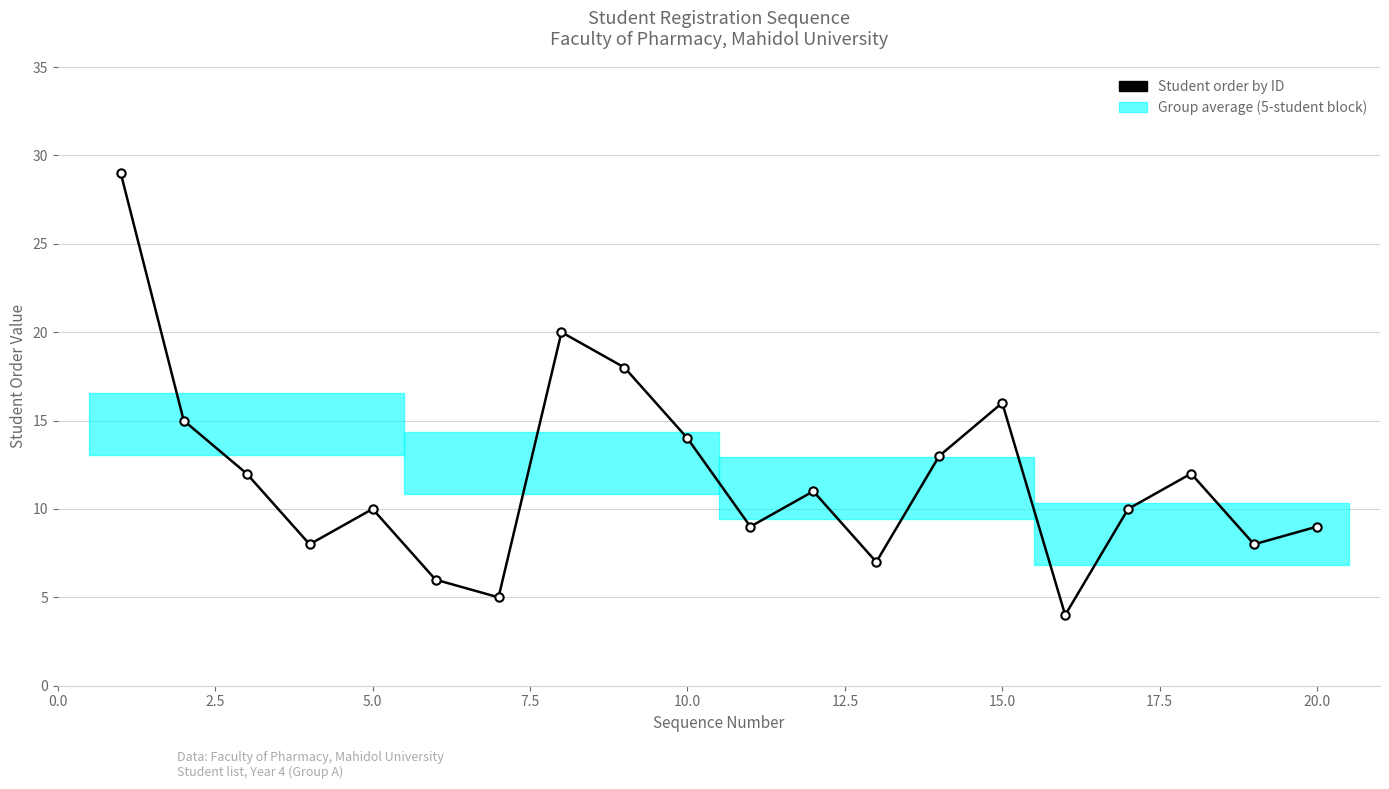

What is the greatest value displayed?

29